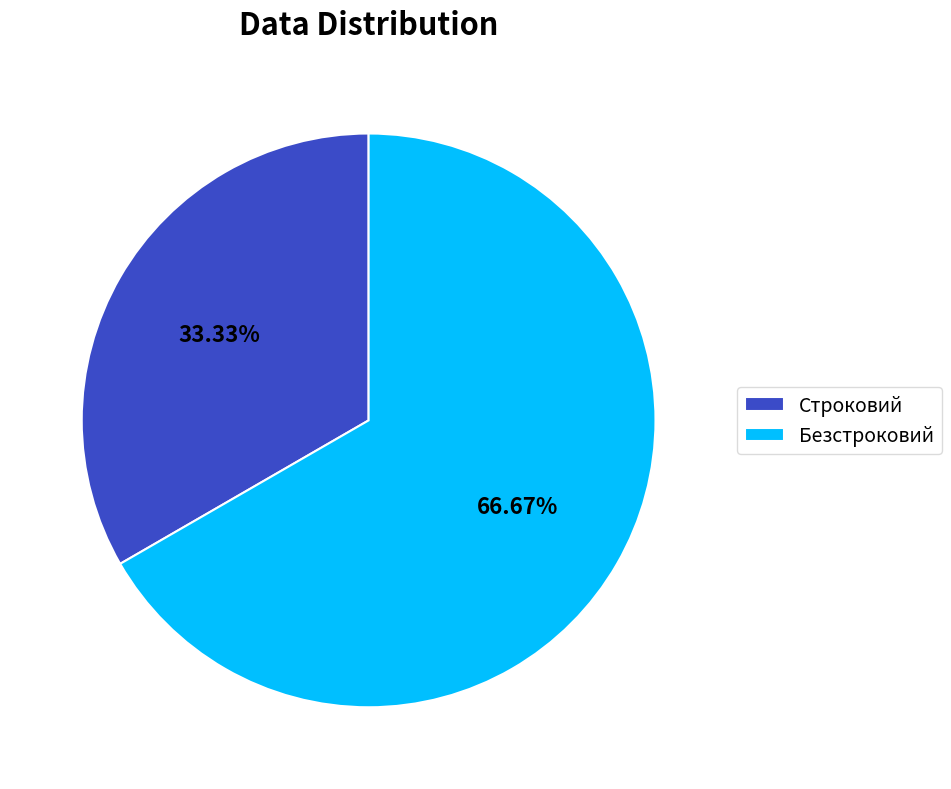

To the nearest percent, what is the average slice percentage?

50%